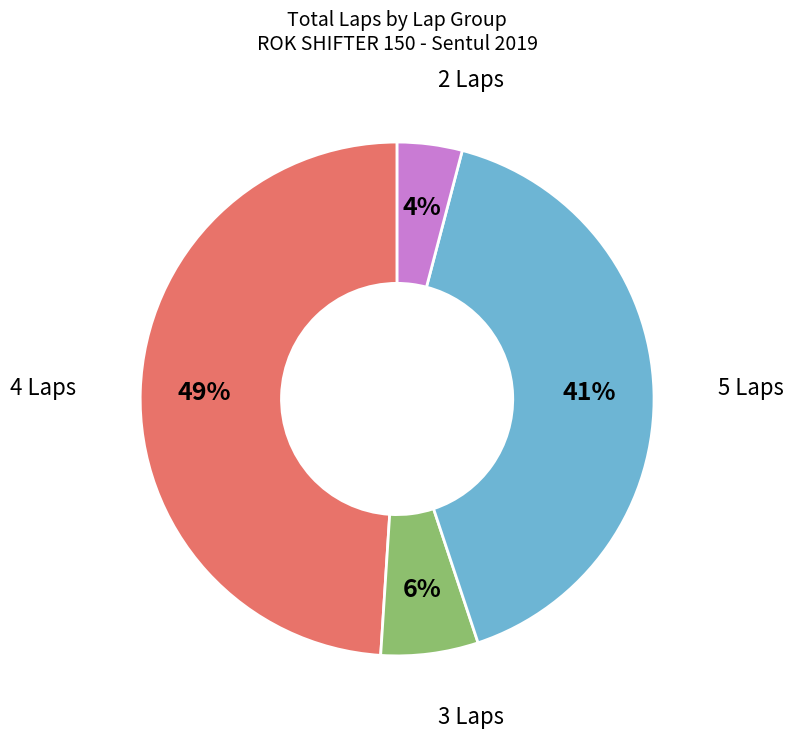

To the nearest percent, what is the difference between the largest and smallest slice percentages?

45%